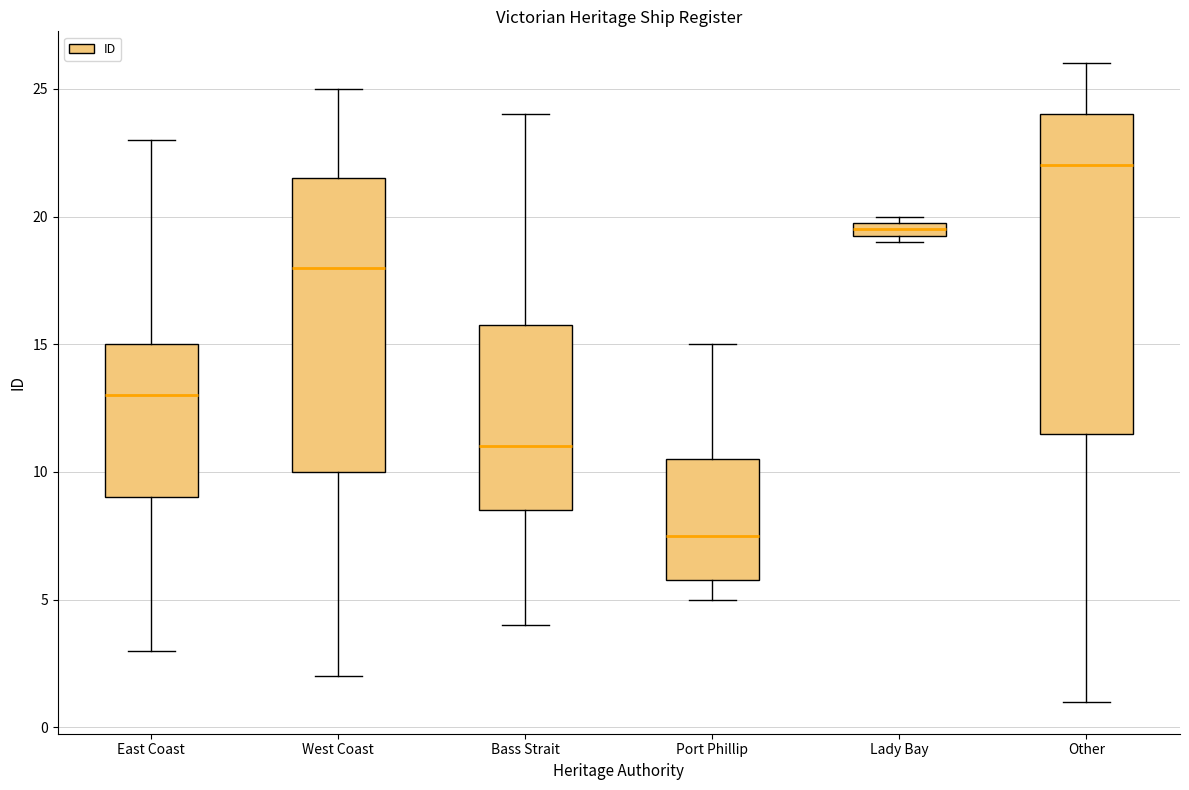

Which box has the lowest median line?

Port Phillip